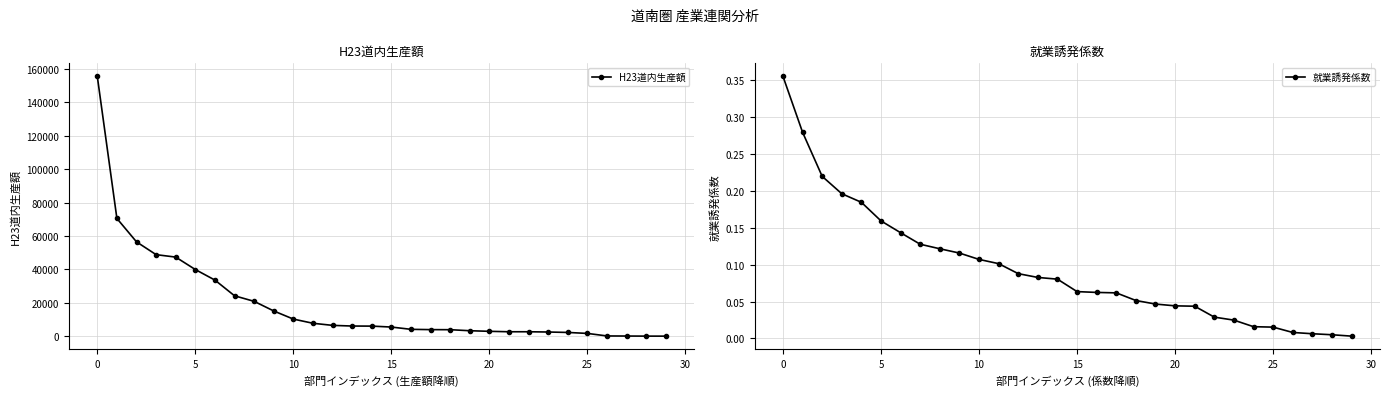

Does the chart have visible grid lines?

Yes